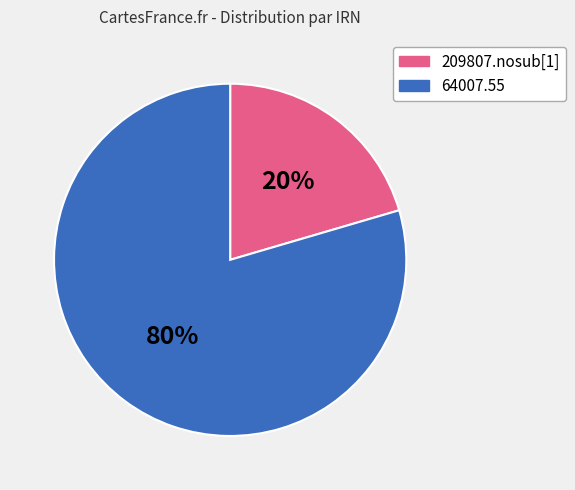

How many slices are in this pie chart?

2